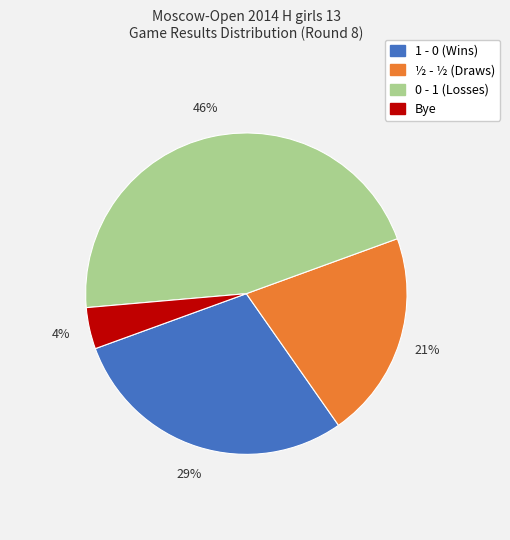

To the nearest percent, what is the average slice percentage?

25%